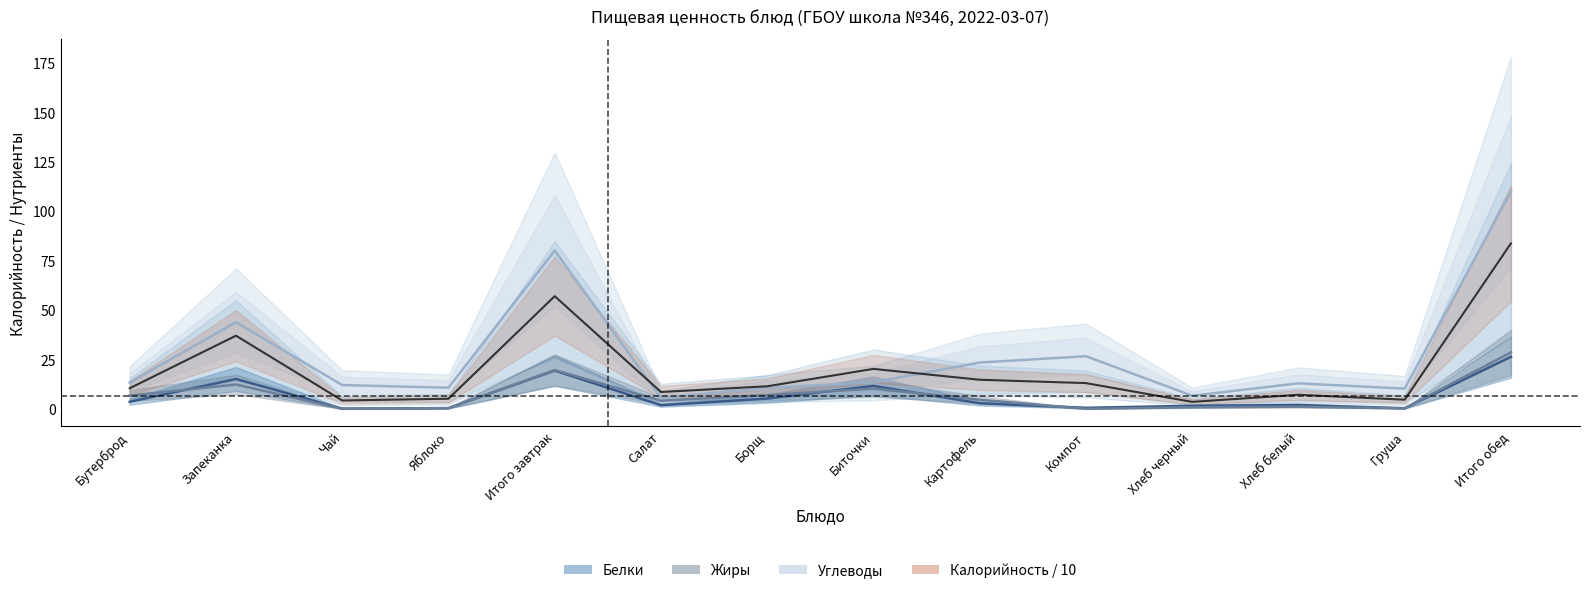

How many lines are shown in the chart?

4